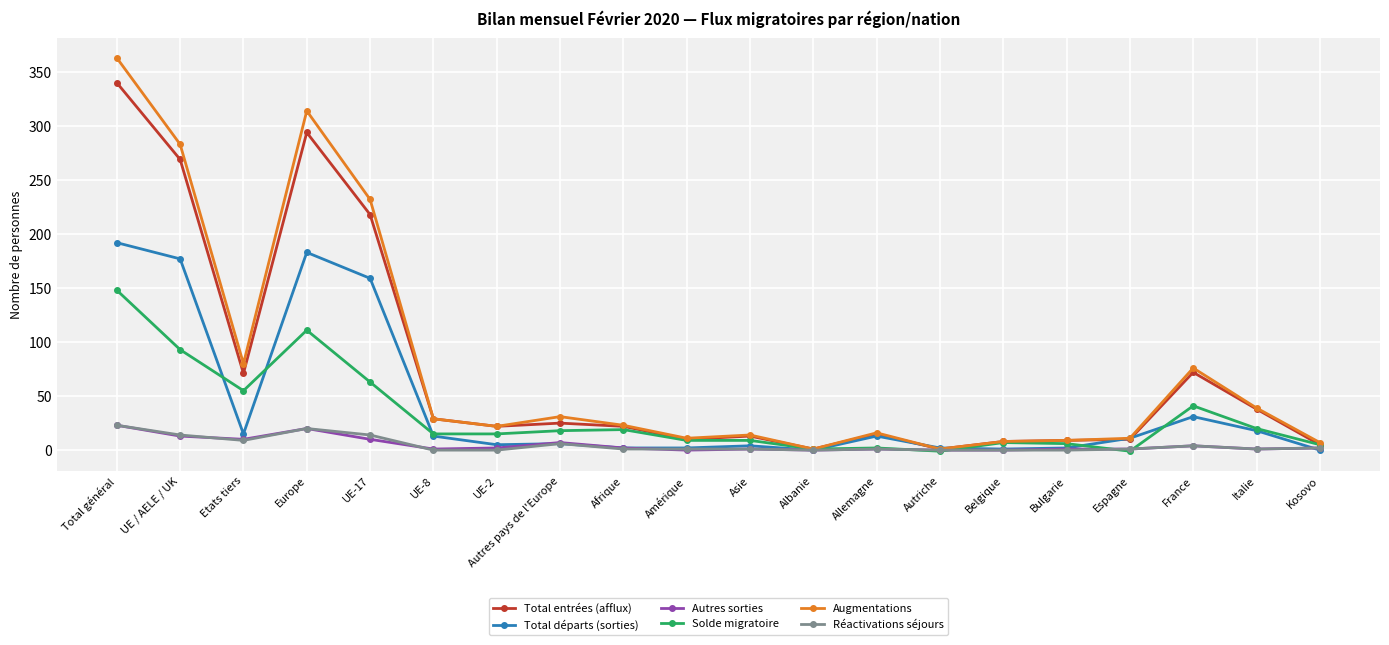

Which series changed the most between UE-2 and Italie?

Augmentations